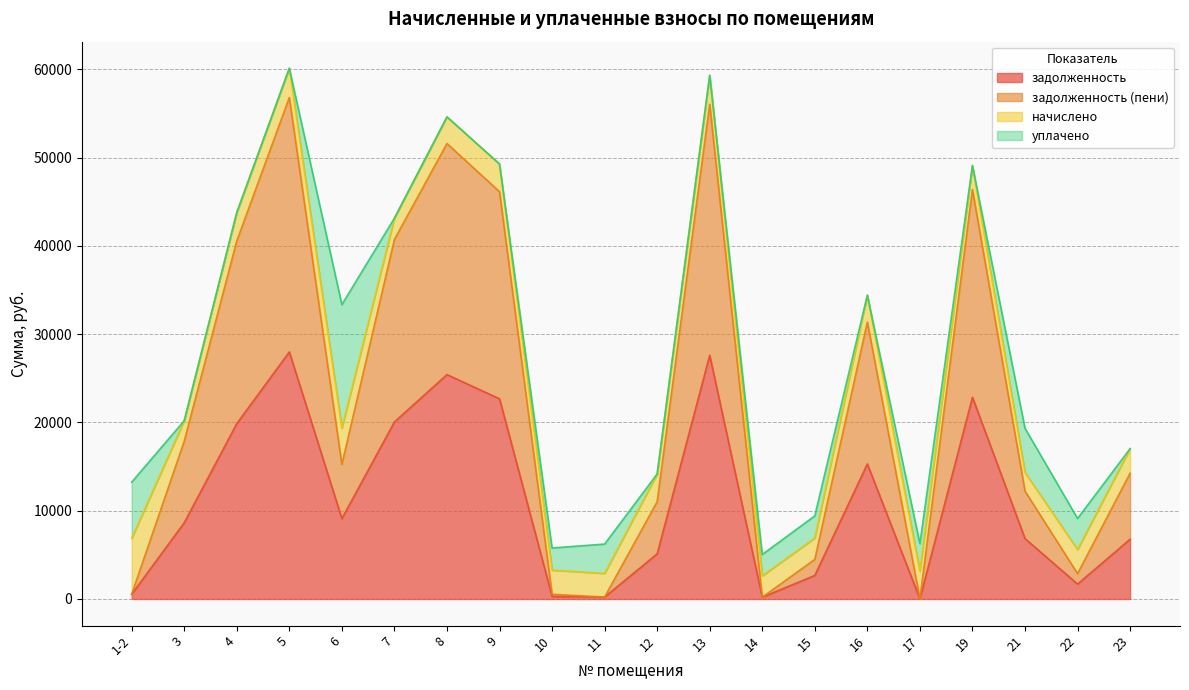

True or false: задолженность (пени) and задолженность cross at least once.

False